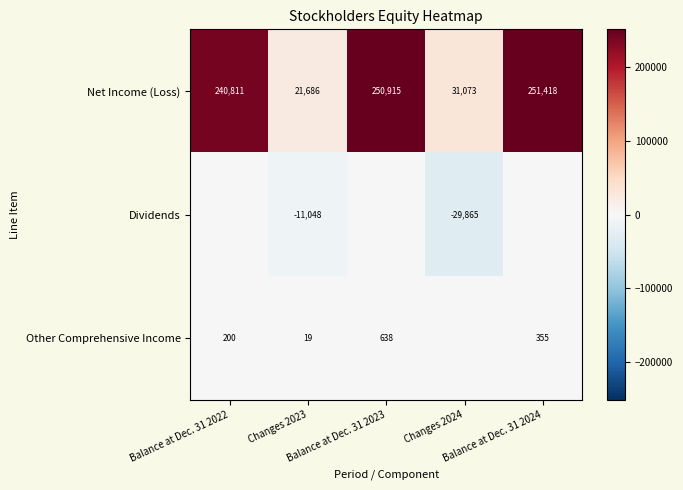

What is the difference between the second highest and second lowest values in the Net Income (Loss) series?

219842